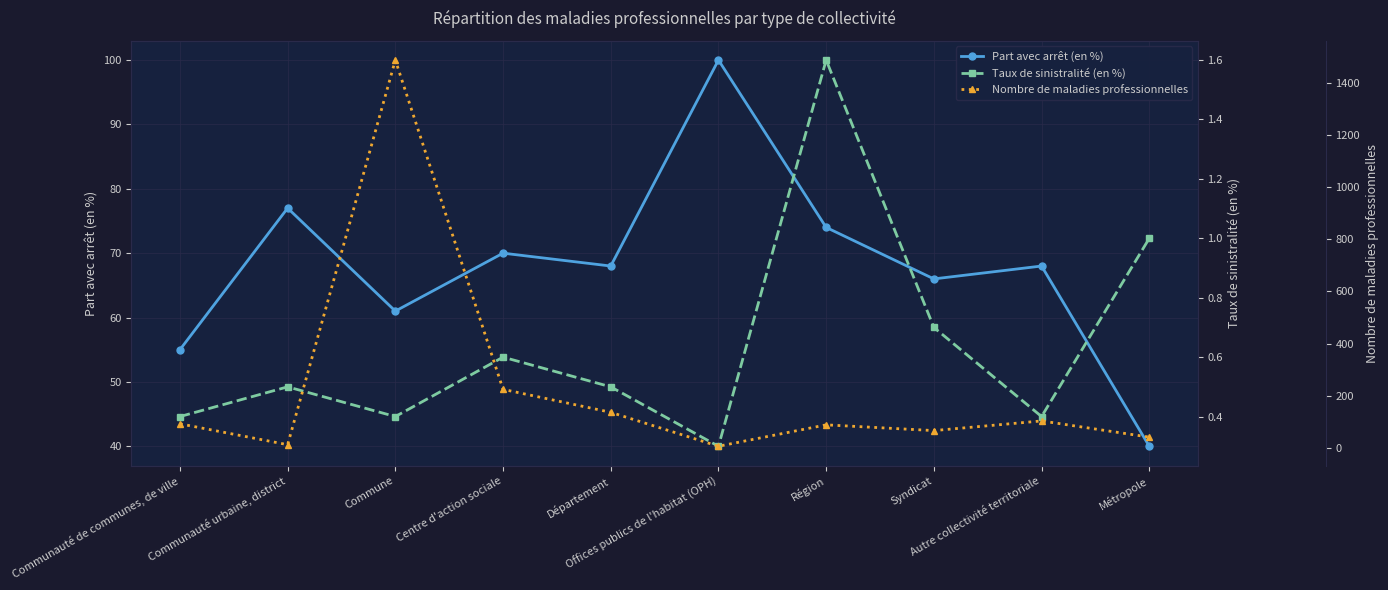

What is the smallest value displayed?

0.3